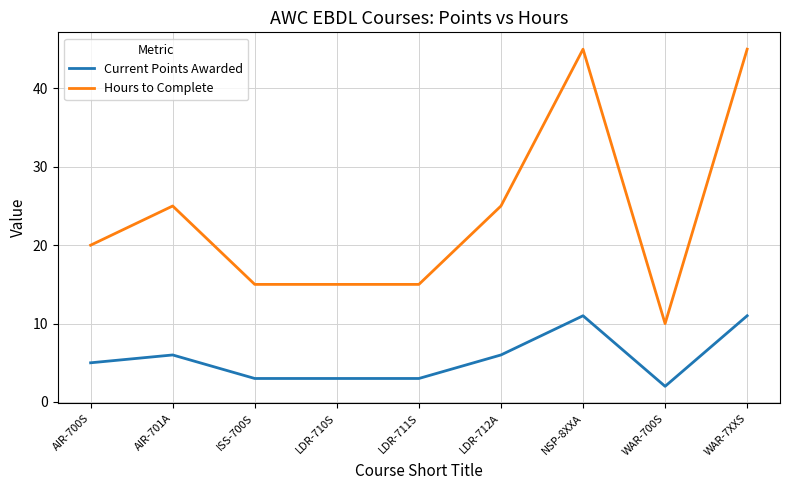

How many distinct data groups are displayed?

2